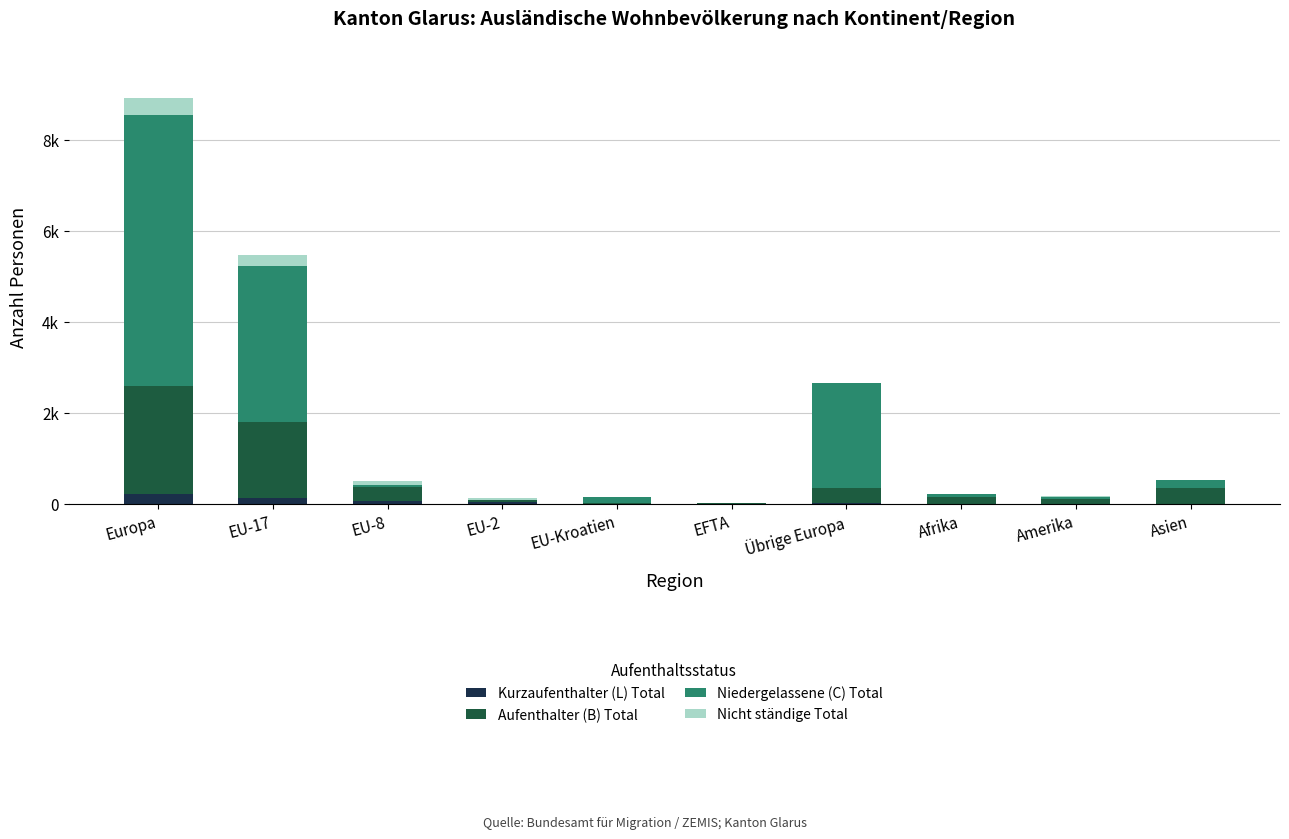

At which label does Nicht ständige Total first exceed 12?

Europa